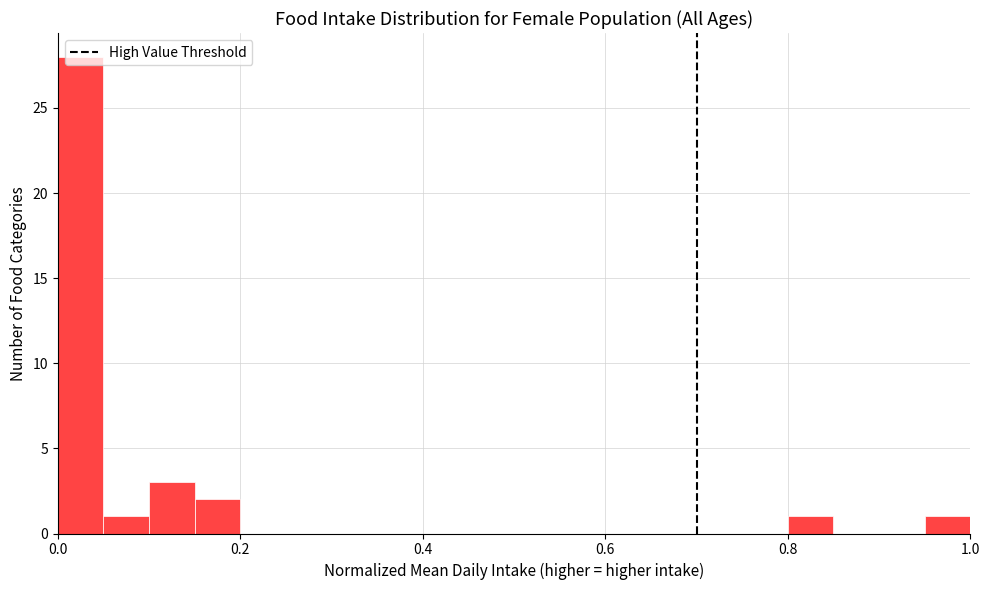

Read against the x-axis, roughly where is the centre of the tallest bar?

0.02